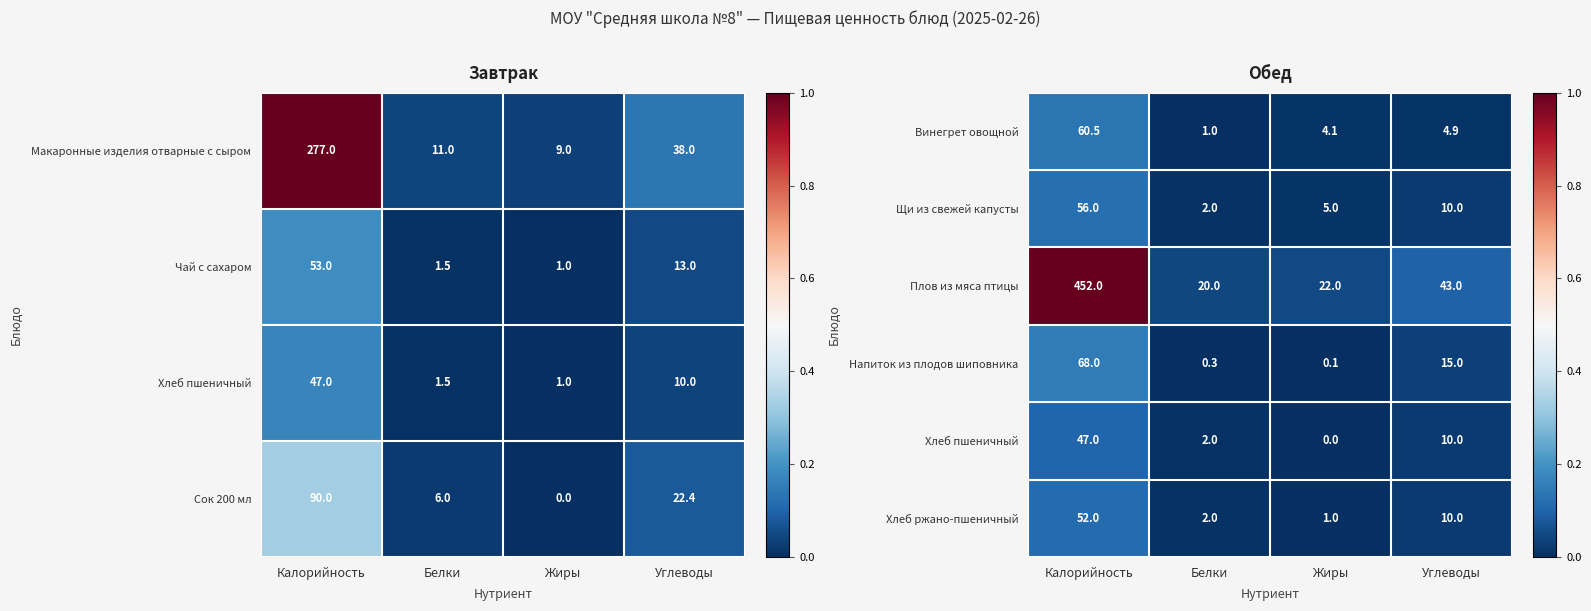

Rank the categories by Щи из свежей капусты value from lowest to highest.

Белки, Жиры, Углеводы, Калорийность